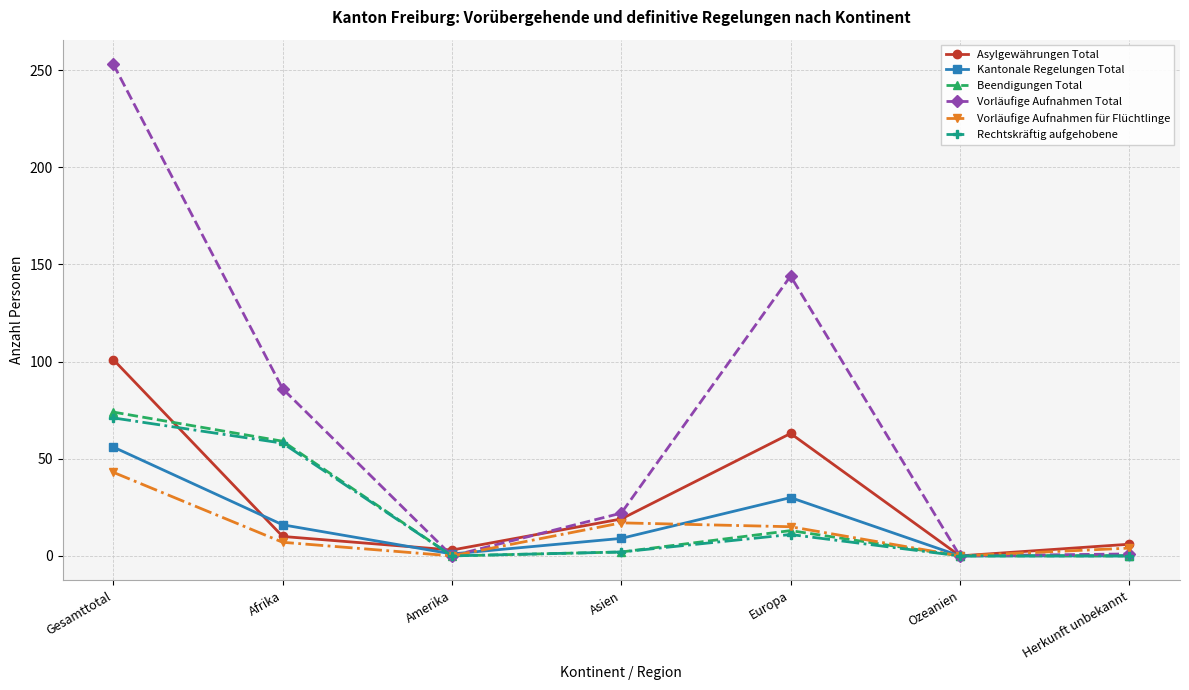

Which series has the widest spread of values?

Vorläufige Aufnahmen Total